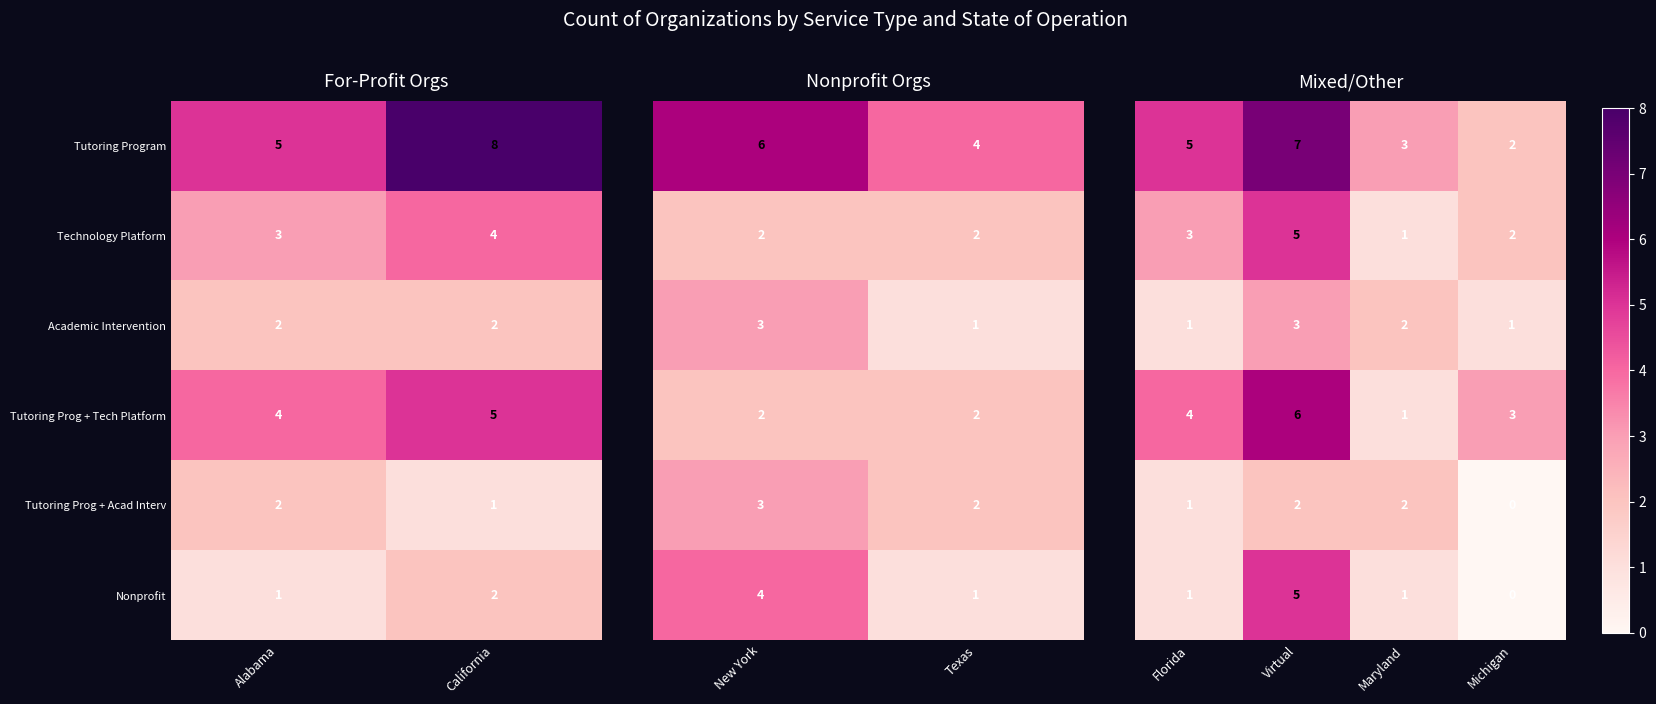

What is the sum of all Tutoring Program values?

13